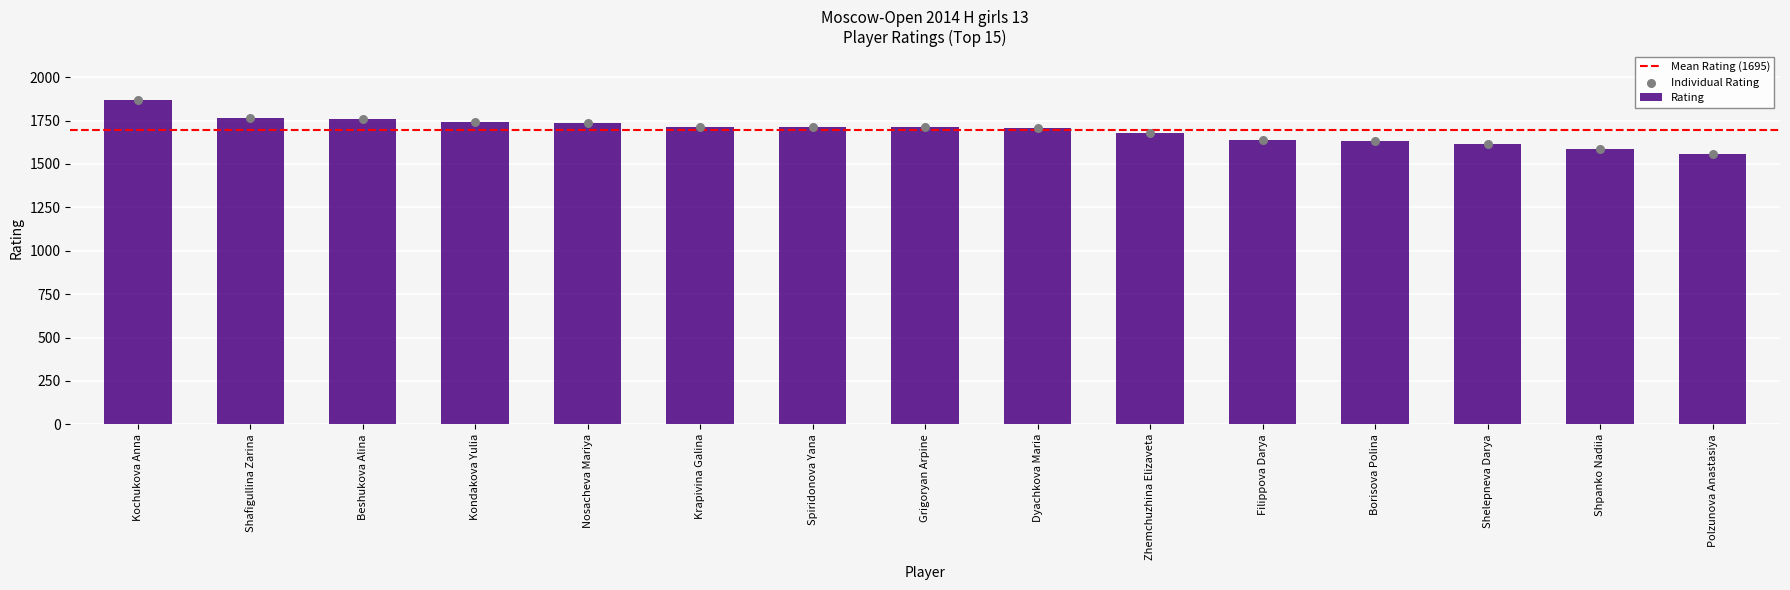

What is the change in value from Kondakova Yulia to Filippova Darya?

-104